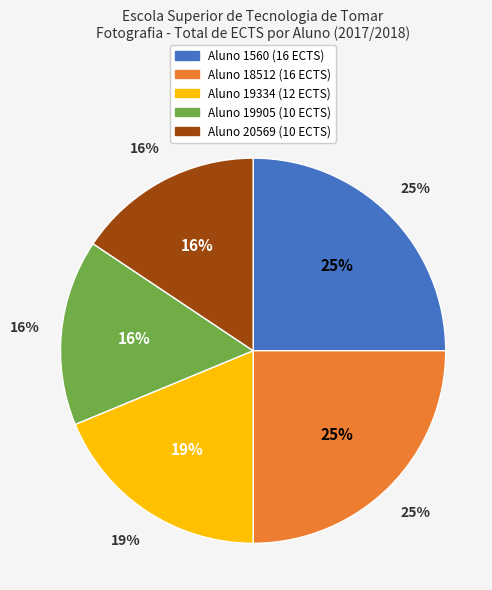

What percentage is NOT represented by Aluno 20569?

84.4%